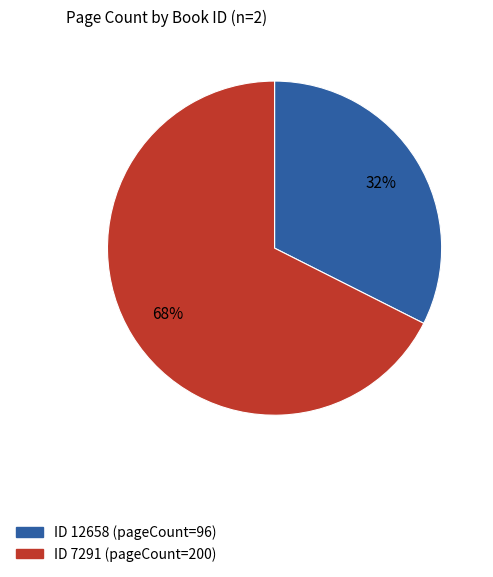

To the nearest percent, what is the average slice percentage?

50%